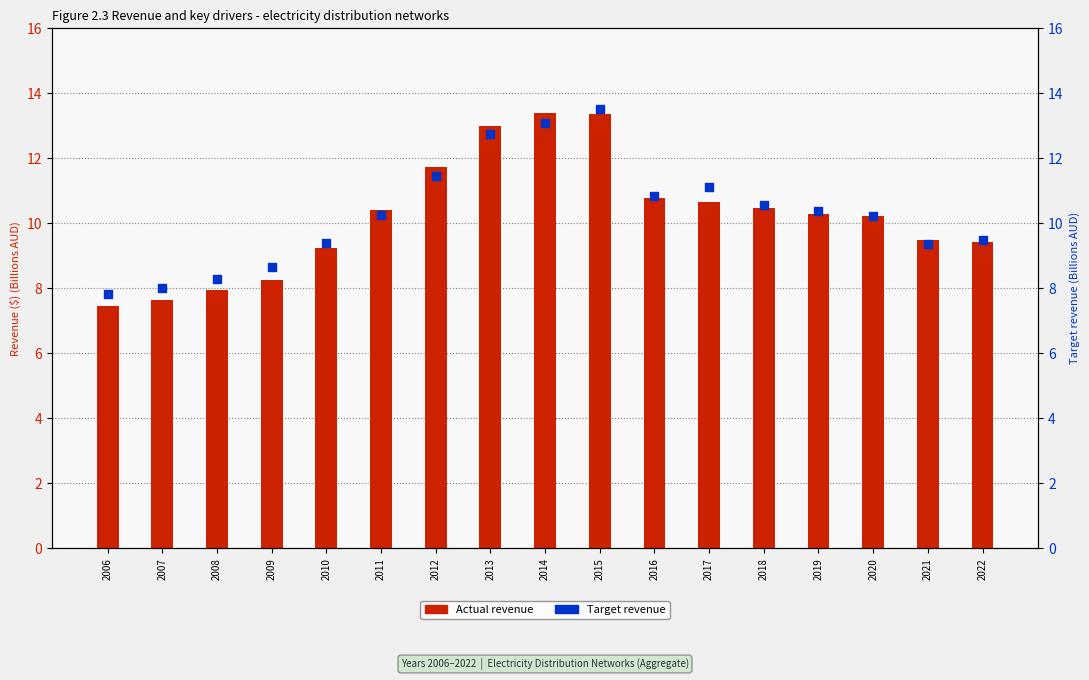

Which series reaches the minimum Y coordinate?

Actual revenue